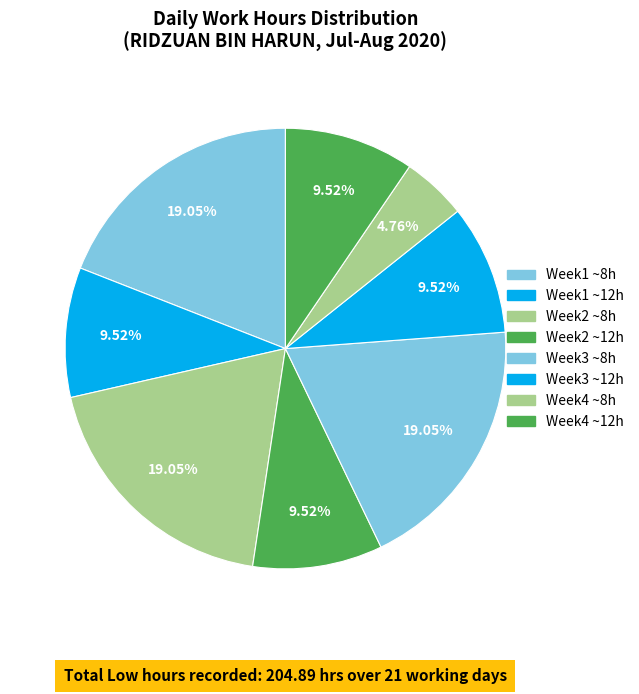

How many slices are in this pie chart?

8